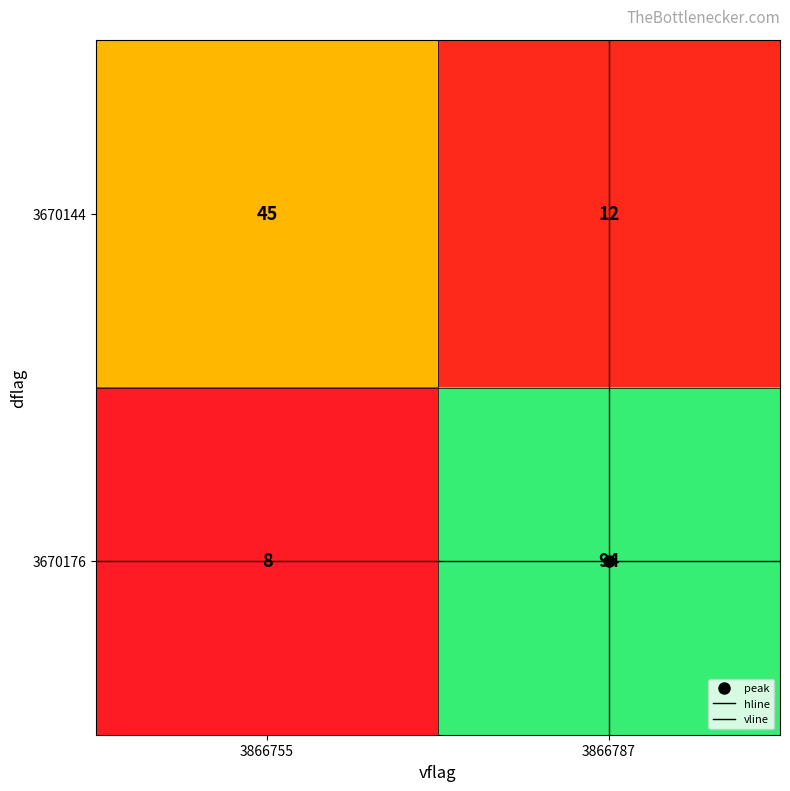

Between 3866755 and 3866787, which series saw the biggest shift?

3670176